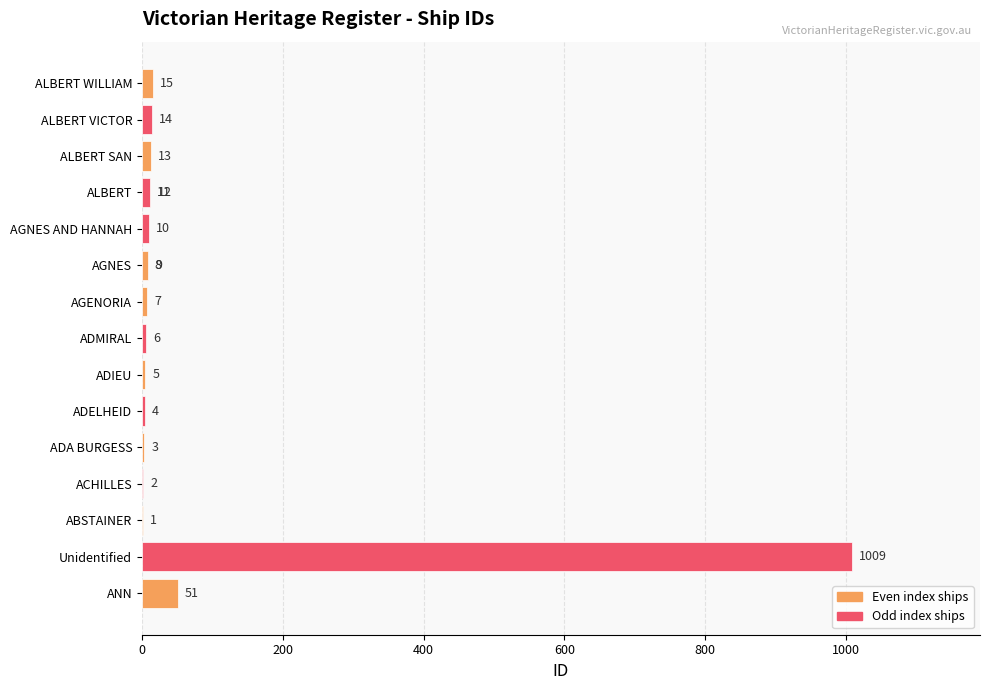

Is it true that the value at ADELHEID is 6?

False